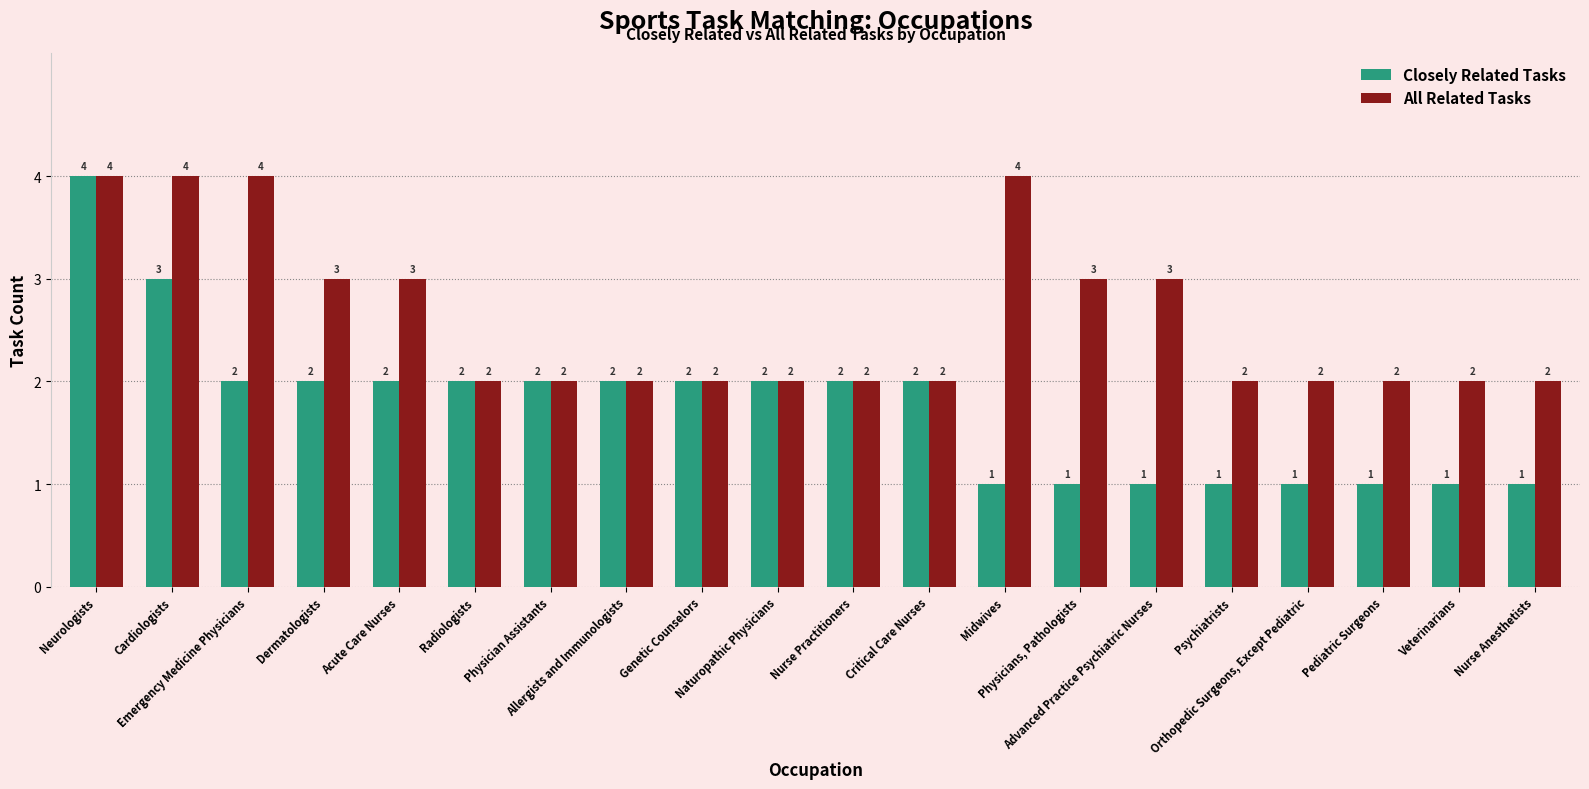

List the series in order of their overall mean, lowest first.

Closely Related Tasks, All Related Tasks